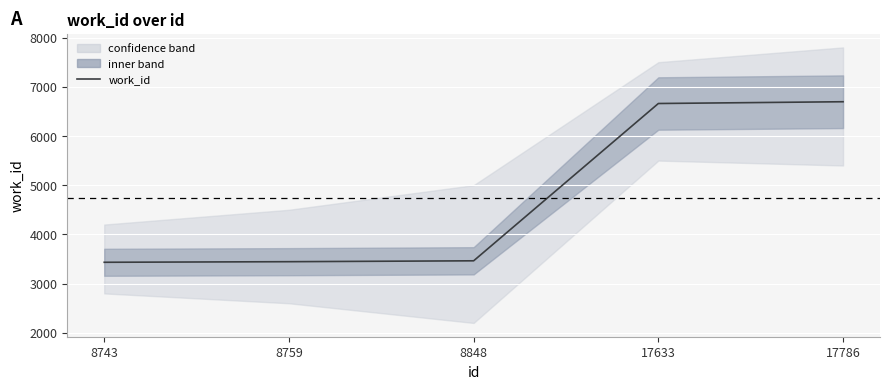

The chart shows a value of 3048 at 17786. True or false?

False